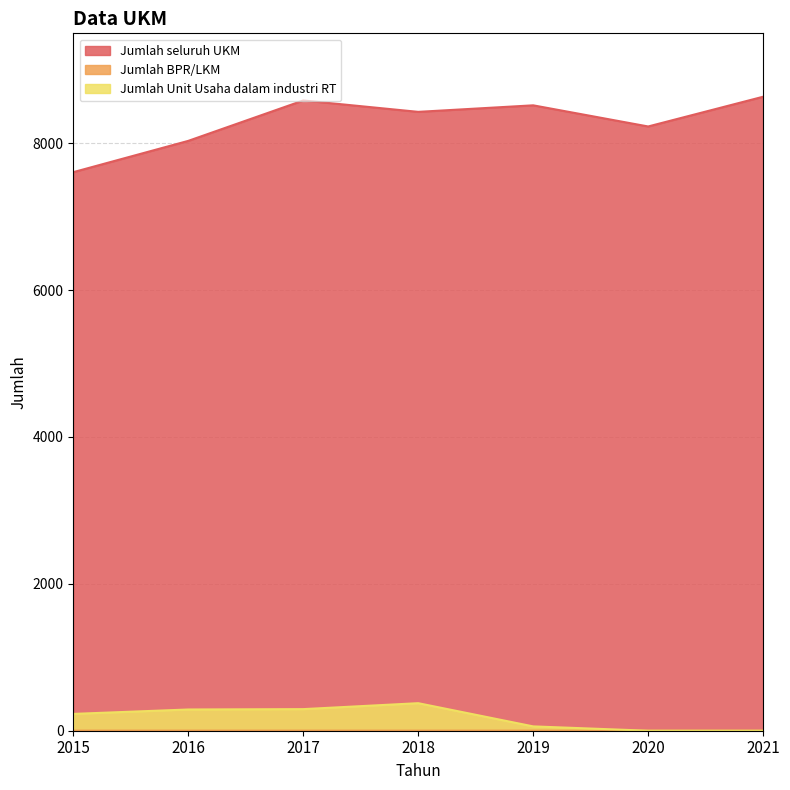

Which series has the largest range (max minus min)?

Jumlah seluruh UKM